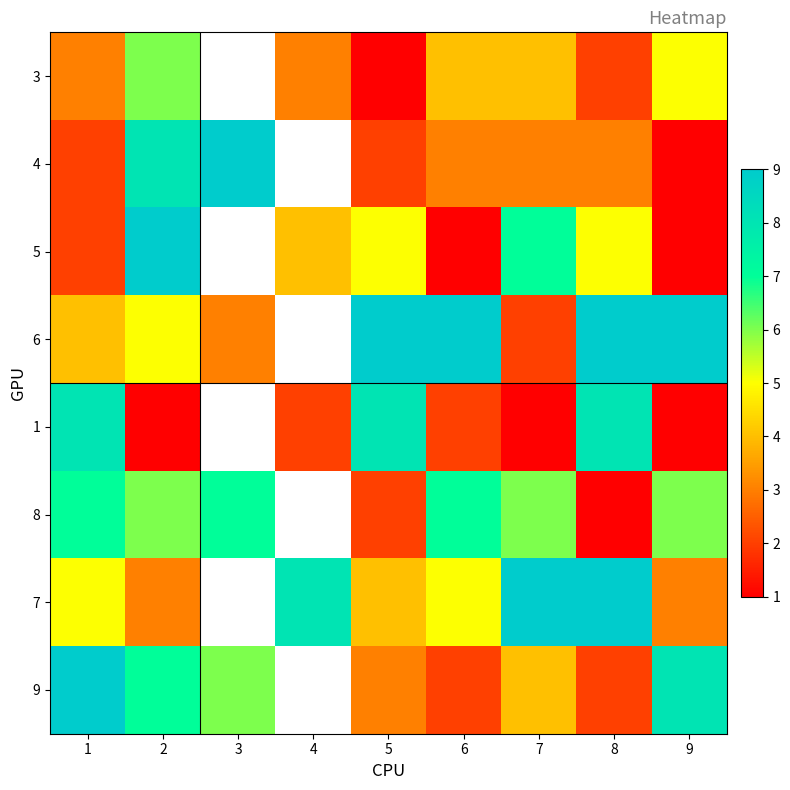

Which category has the lowest value in the 9 series?

6